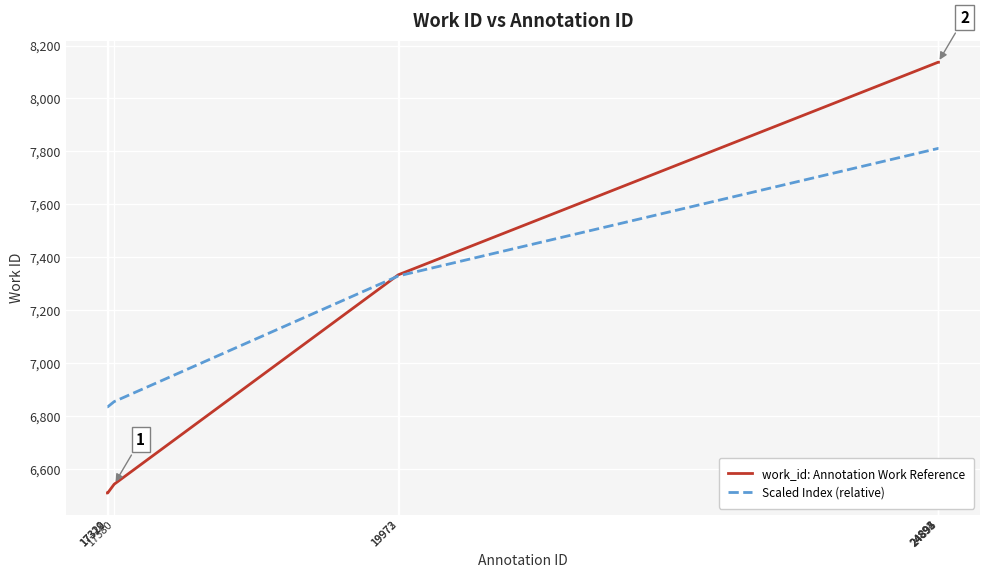

What is the smallest value displayed?

6509.0